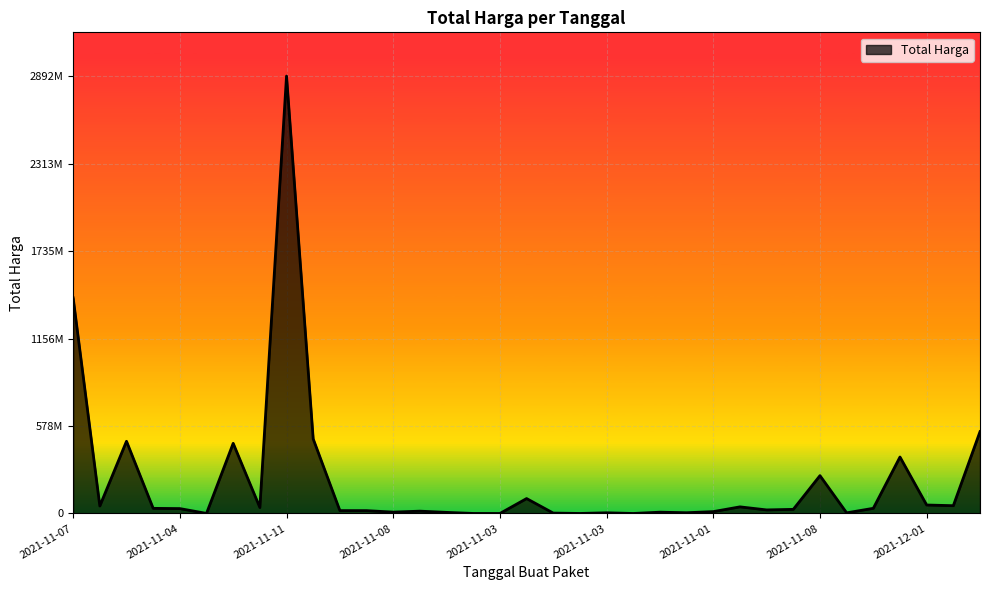

List the labels in order of value, smallest first.

2021-11-03, 2021-11-03, 2021-11-03, 2021-11-01, 2021-11-04, 2021-11-03, 2021-11-08, 2021-11-03, 2021-11-03, 2021-11-11, 2021-11-03, 2021-11-08, 2021-11-01, 2021-11-08, 2021-12-09, 2021-11-24, 2021-11-04, 2021-12-07, 2021-11-04, 2021-11-04, 2021-11-17, 2021-11-11, 2021-11-24, 2021-11-08, 2021-12-03, 2021-12-01, 2021-11-03, 2021-11-08, 2021-11-28, 2021-11-05, 2021-11-24, 2021-11-22, 2021-12-09, 2021-11-07, 2021-11-11